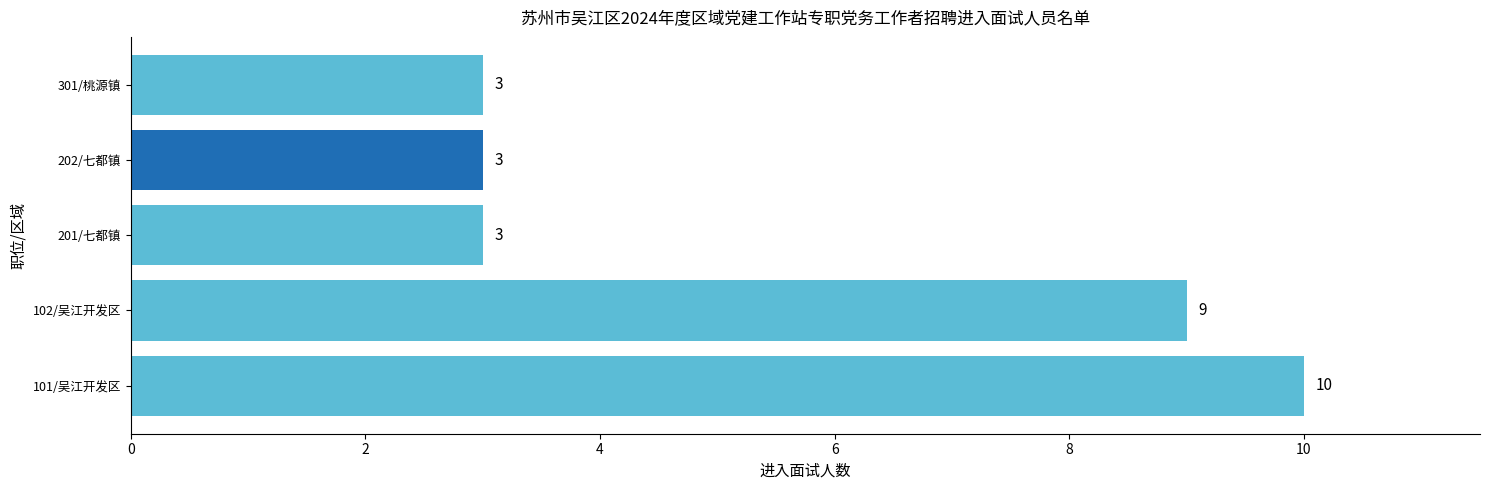

What is the ratio of the value at 301/桃源镇 to the value at 102/吴江开发区?

0.3